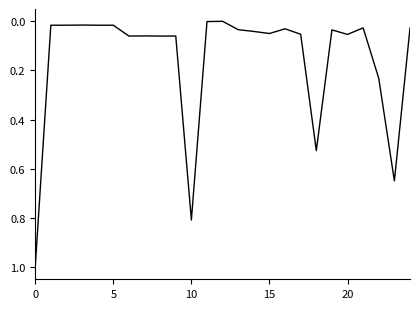

What is the difference between the maximum and minimum values?

1.0